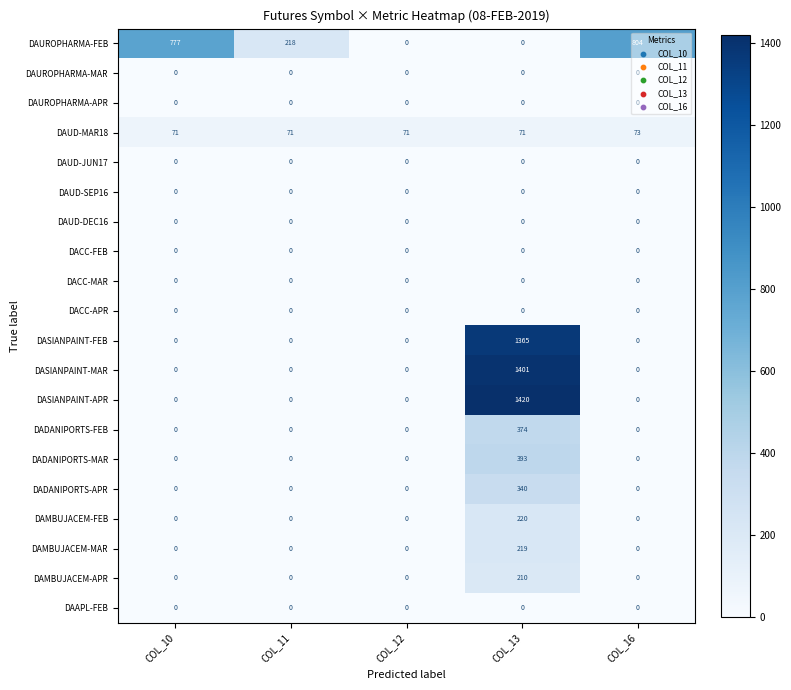

What is the average value of the DAUD-MAR18 series?

71